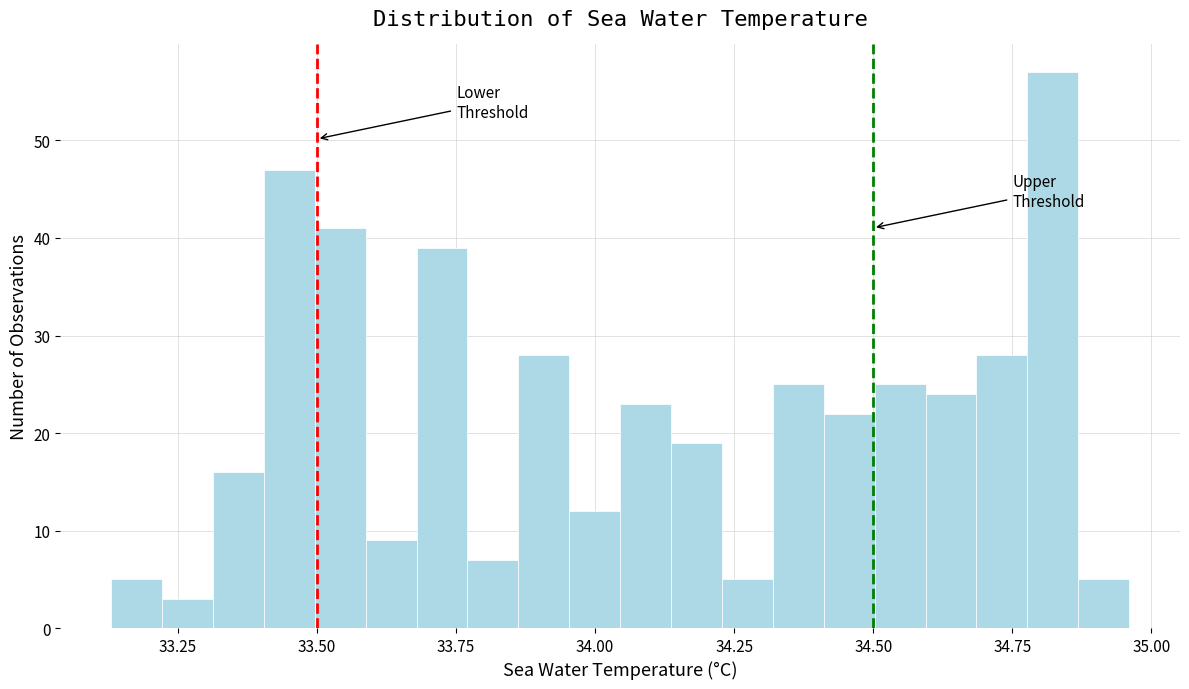

Read against the x-axis, roughly where is the centre of the tallest bar?

34.80